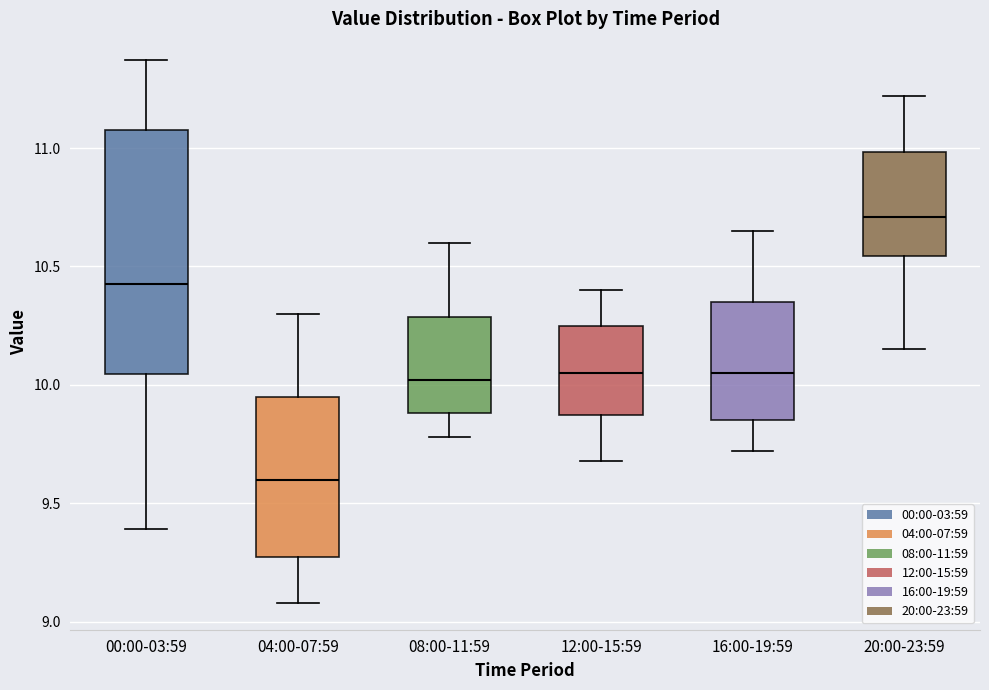

Reading left to right, read every box against the y-axis: the position of its median line, the range the box covers, and the ends of its whiskers. The values are not printed on the chart, so give them approximately, as read against the axis.

00:00-03:59: median 10.45, box 10.05 to 11.10, whiskers 9.40 to 11.35
04:00-07:59: median 9.60, box 9.25 to 9.95, whiskers 9.10 to 10.30
08:00-11:59: median 10.00, box 9.90 to 10.30, whiskers 9.80 to 10.60
12:00-15:59: median 10.05, box 9.85 to 10.25, whiskers 9.70 to 10.40
16:00-19:59: median 10.05, box 9.85 to 10.35, whiskers 9.70 to 10.65
20:00-23:59: median 10.70, box 10.55 to 11.00, whiskers 10.15 to 11.20